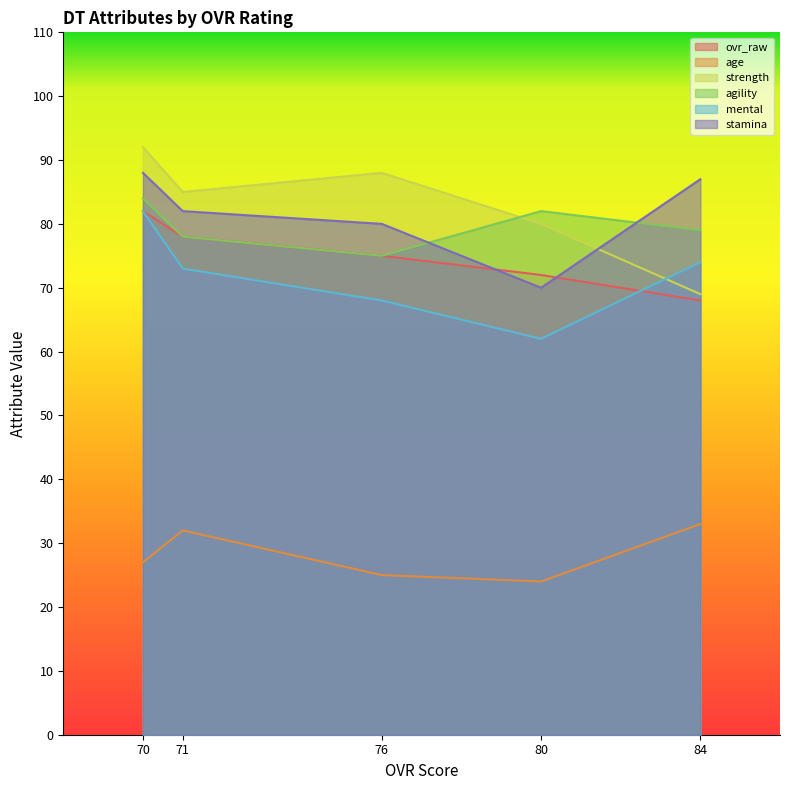

True or false: agility and stamina cross at least once.

True